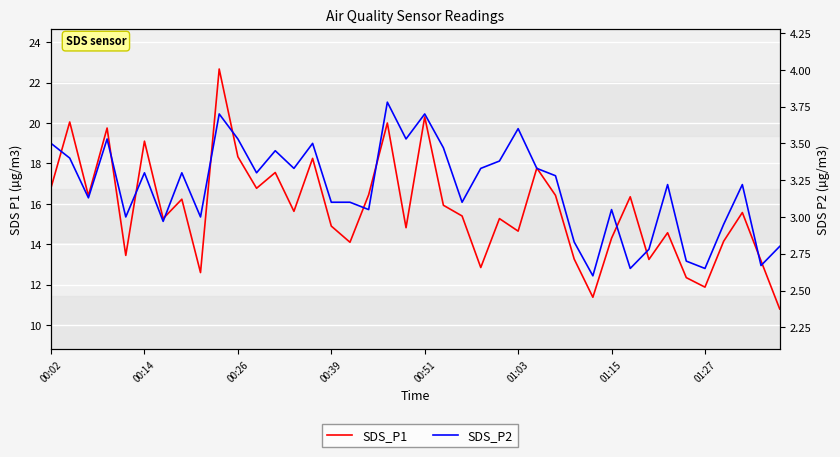

At 00:02, list the series in order from largest to smallest.

SDS_P1, SDS_P2